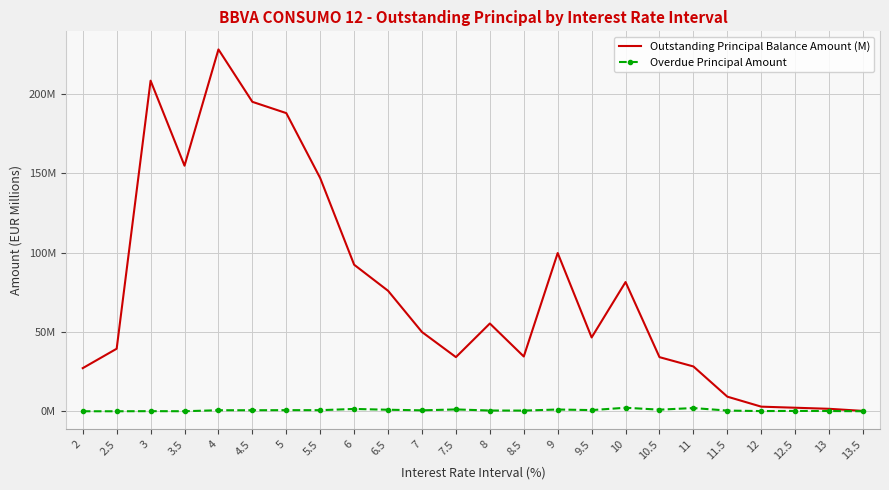

What are all the series names shown in the legend?

Outstanding Principal Balance Amount (M), Overdue Principal Amount